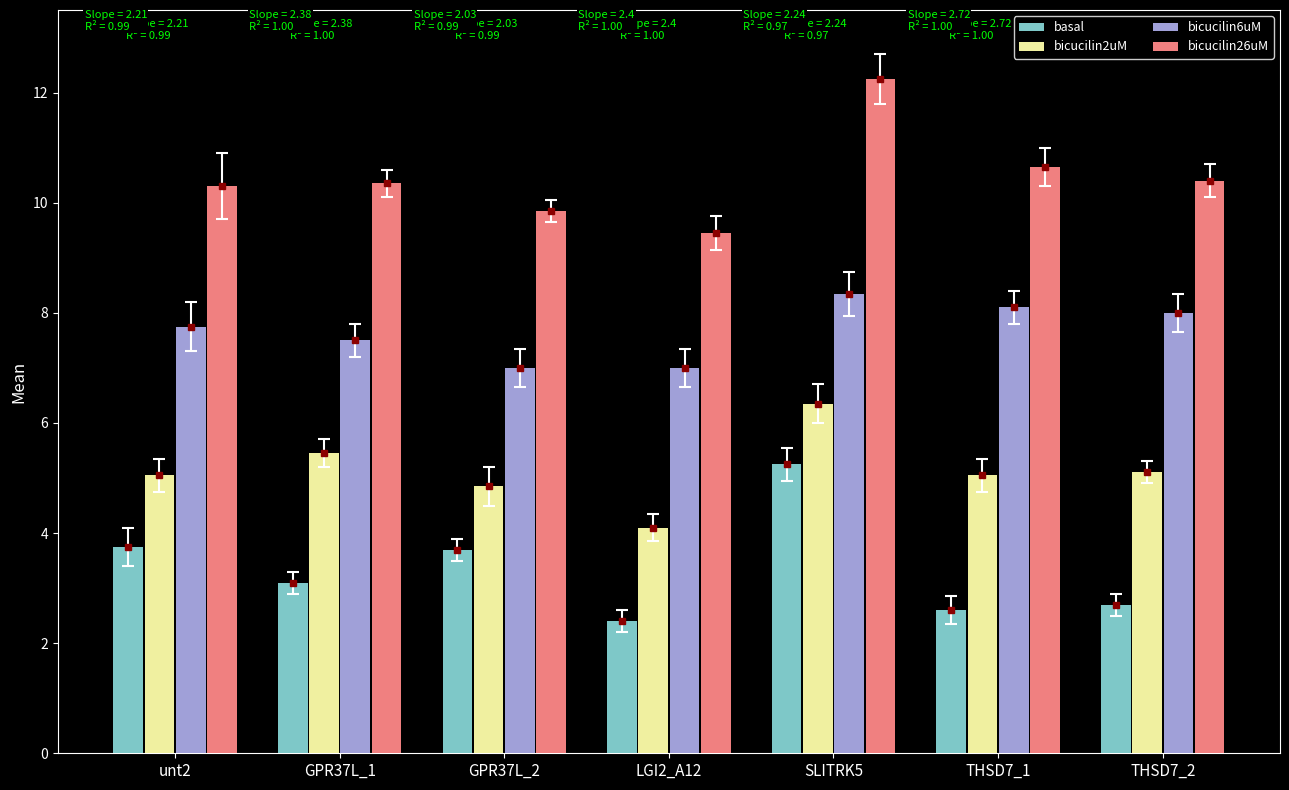

At which label does bicucilin26uM first exceed 10?

unt2